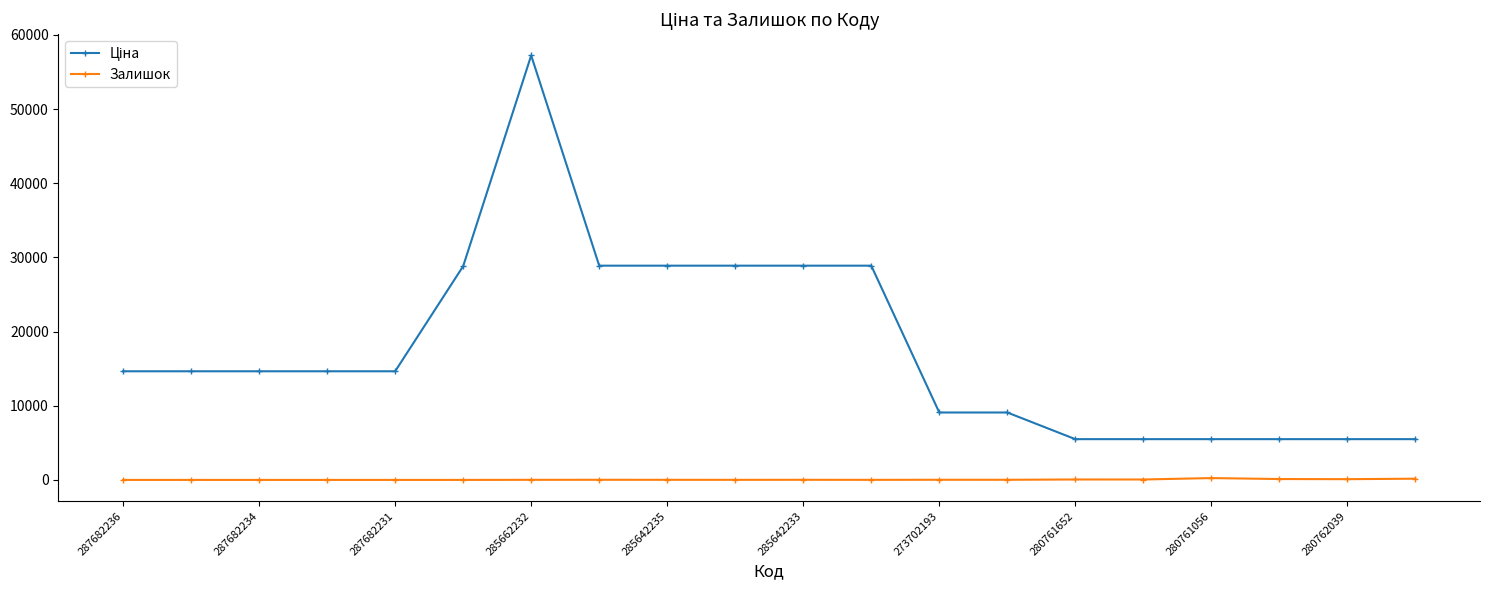

What is the maximum value shown in the chart?

57235.5